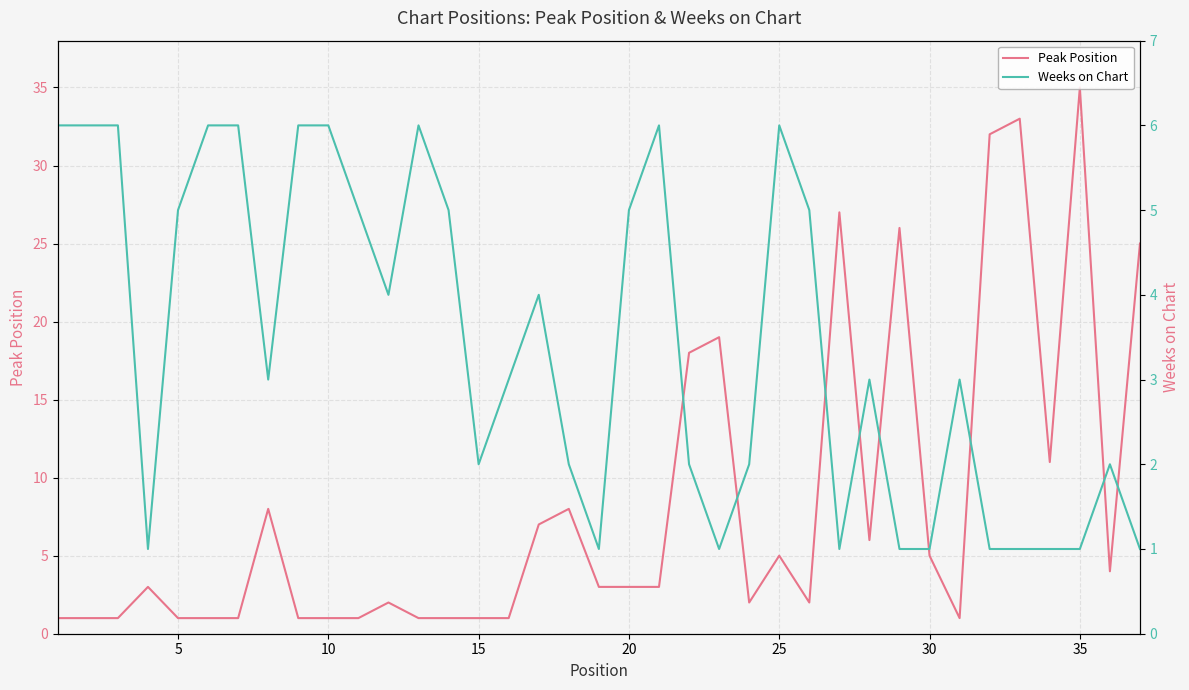

Which series has the largest total across all categories?

Peak Position